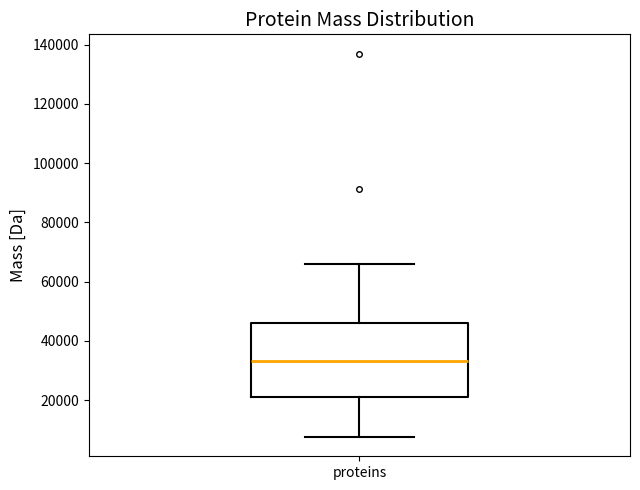

Transcribe this box plot: give where the median line is, the range the box spans, and where the two whiskers end, as read against the y-axis. The values are not printed on the chart, so give them approximately, as read against the axis.

median 34000, box 20000 to 46000, whiskers 8000 to 66000